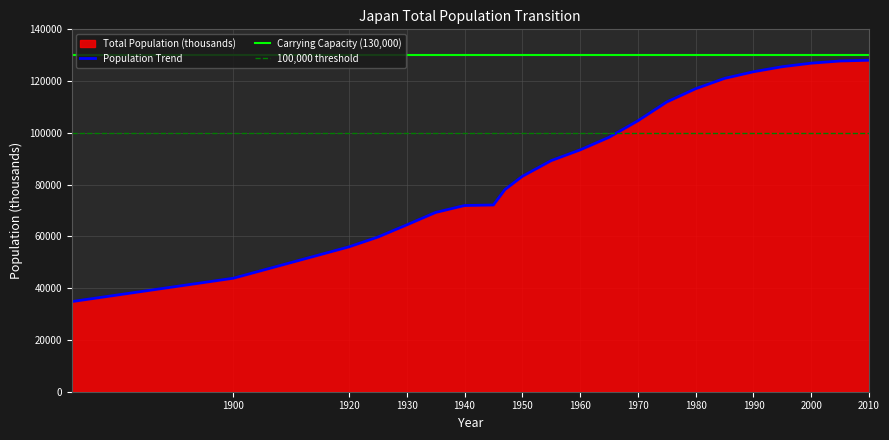

What is the change in value from 1985 to 1995?

+4521